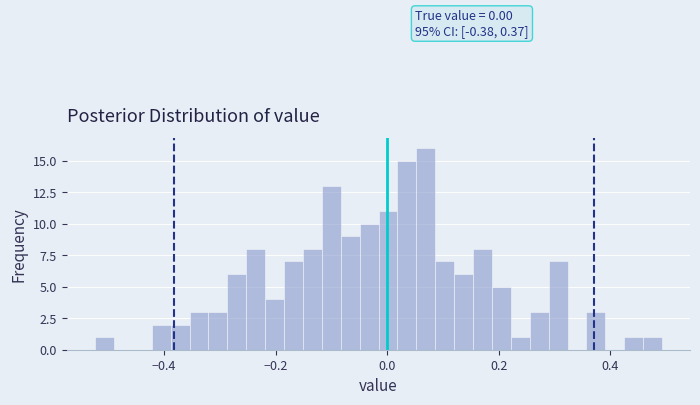

Around what value on the x-axis is the tallest bar? Give the approximate position of its centre, as read against the axis.

0.06